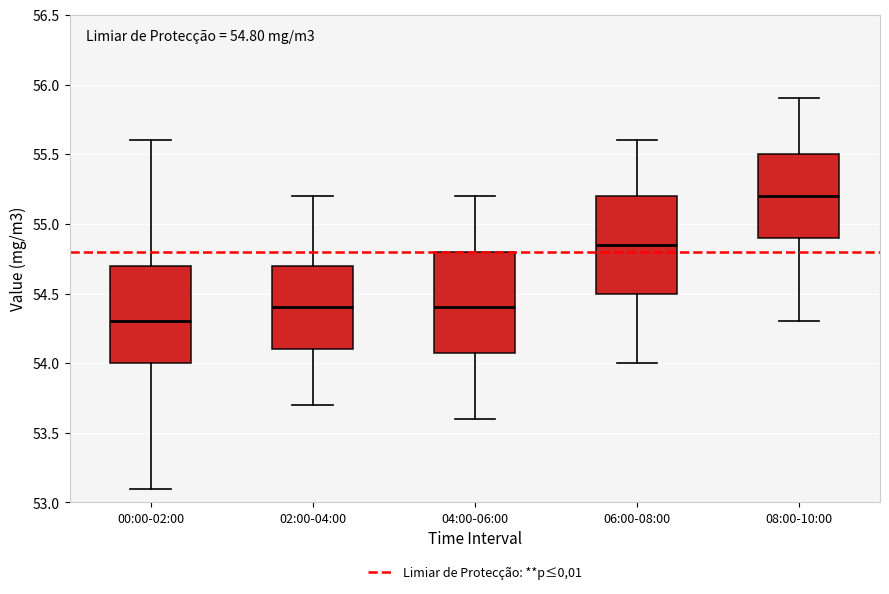

Which box has the lowest median line?

00:00-02:00